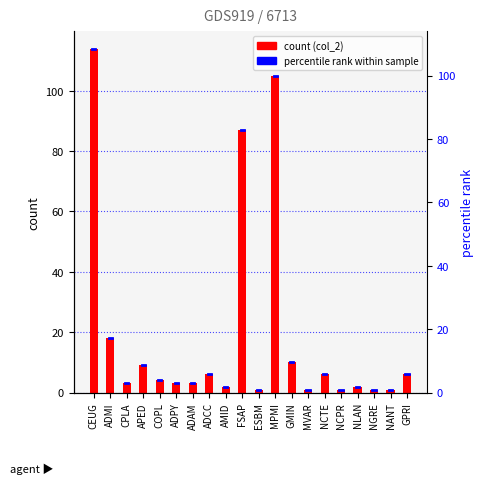

The value at NGRE is 1. True or false?

True